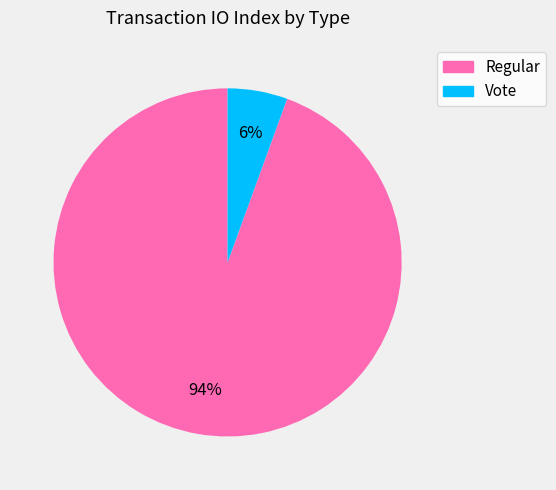

Is the sum of Vote and Regular greater than half?

Yes